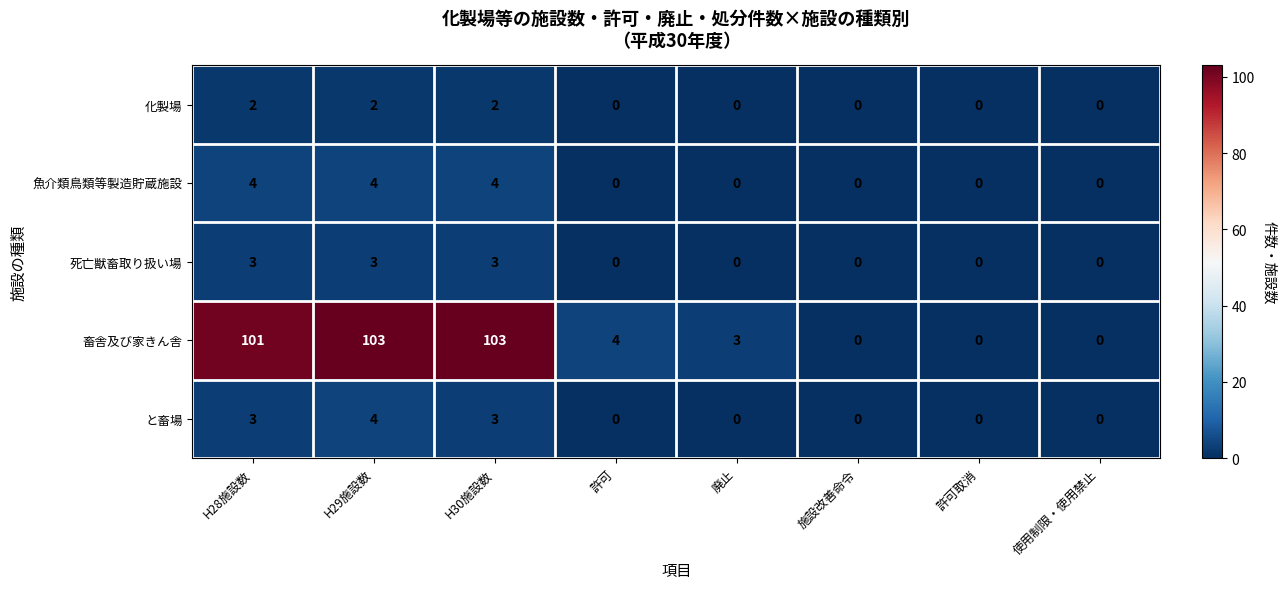

What is the sum of all と畜場 values?

10